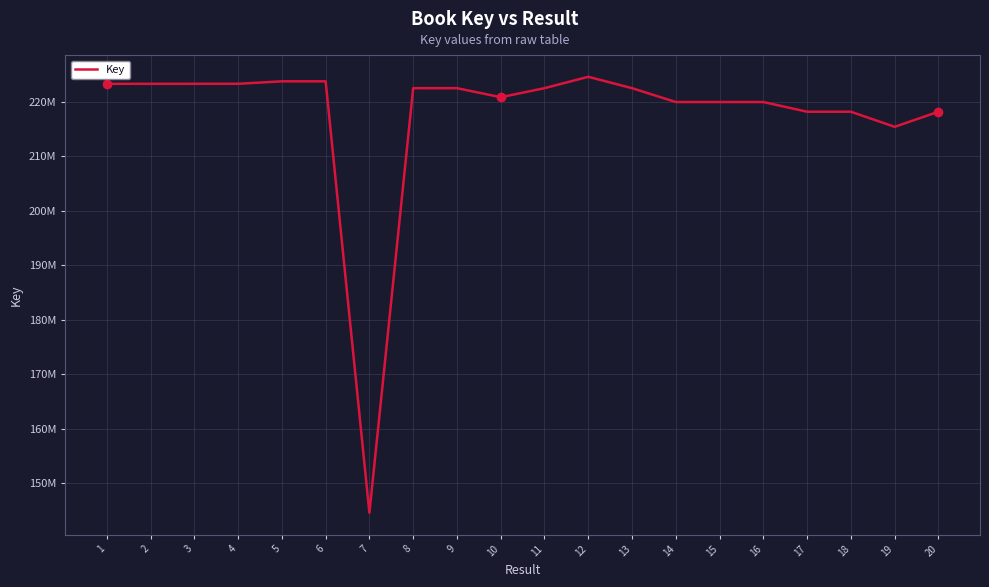

Where is the first local maximum?

3